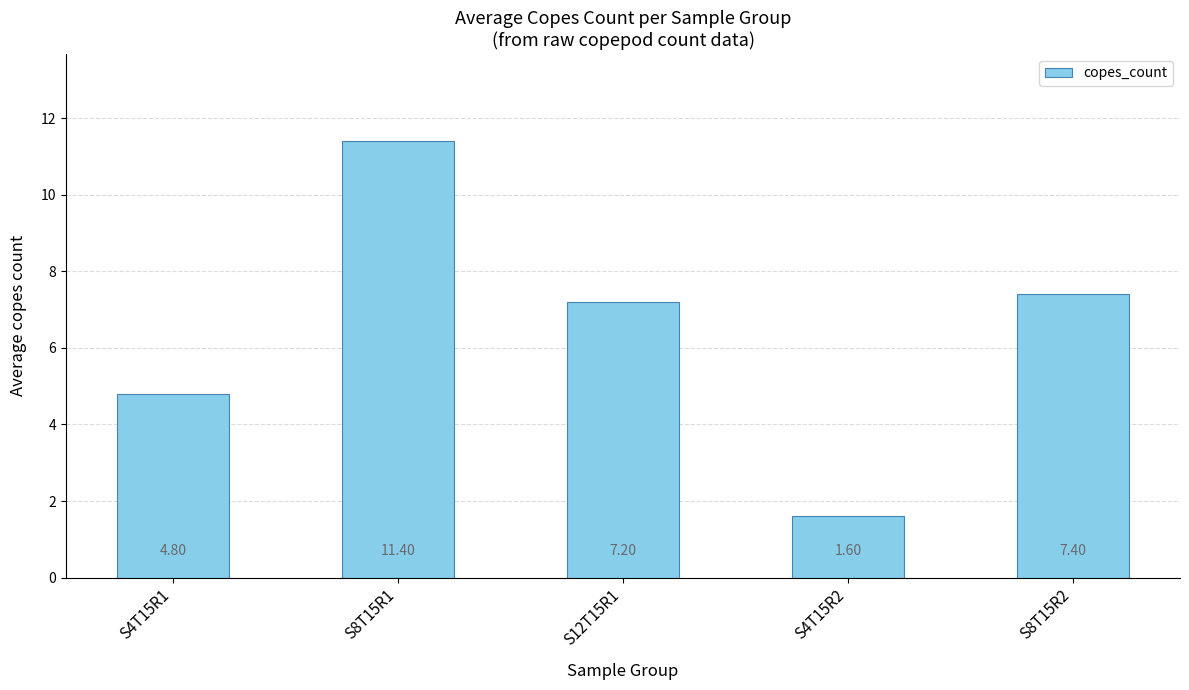

Reading right to left, extract all data points from this chart.

7.4	1.6	7.2	11.4	4.8